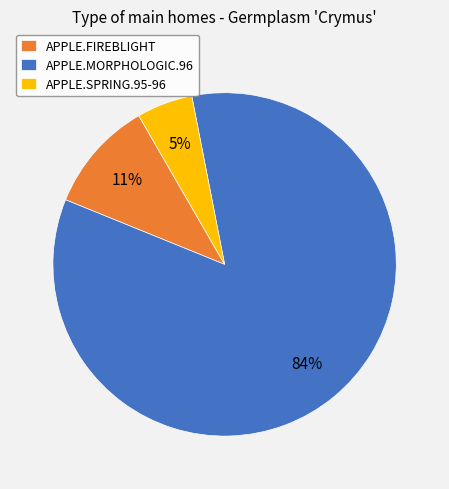

Count the number of slices in the pie.

3